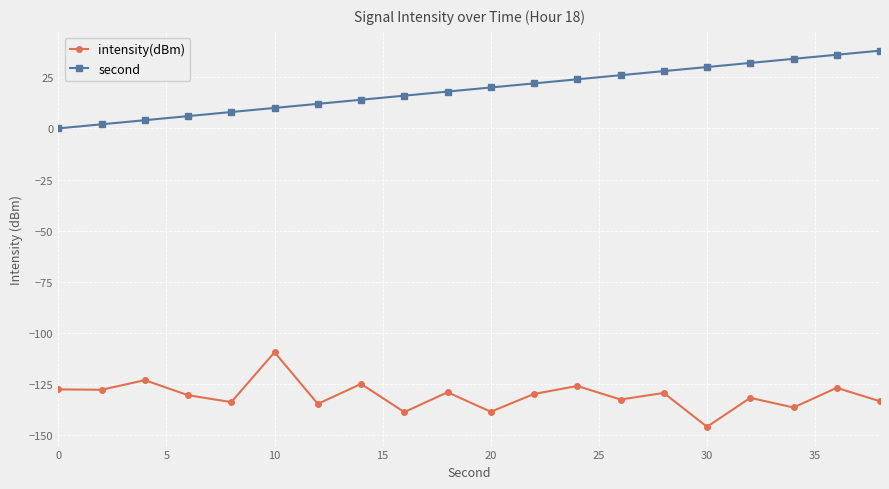

What is the value of the second point at the 8th from the left?

14.0